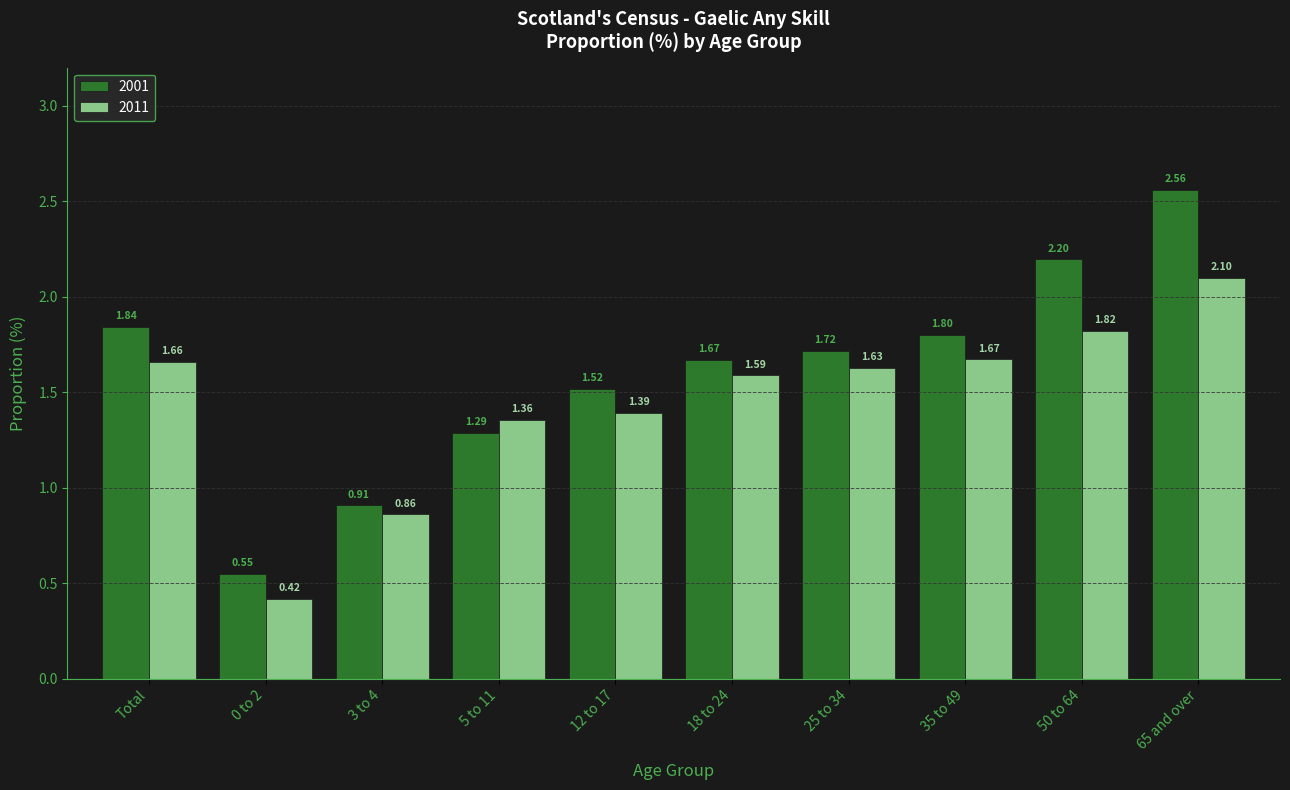

List the labels in order of 2011 value, largest first.

65 and over, 50 to 64, 35 to 49, Total, 25 to 34, 18 to 24, 12 to 17, 5 to 11, 3 to 4, 0 to 2